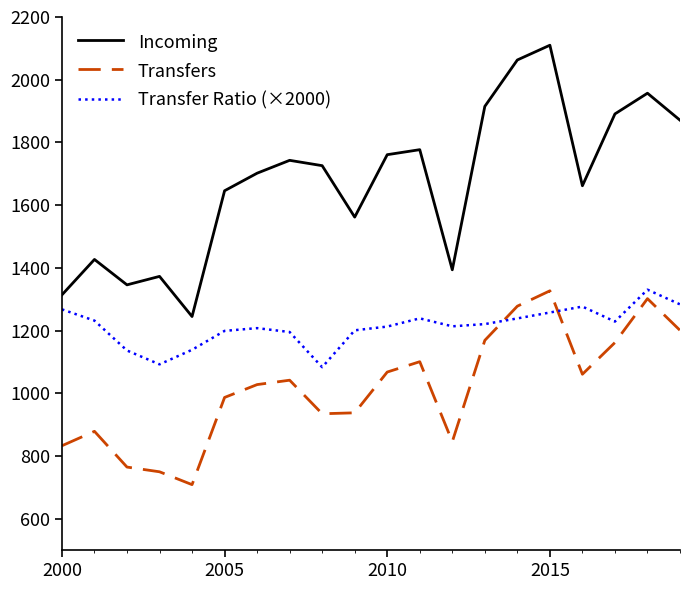

Rank the series by their average value, from lowest to highest.

Transfers, Transfer Ratio (×2000), Incoming